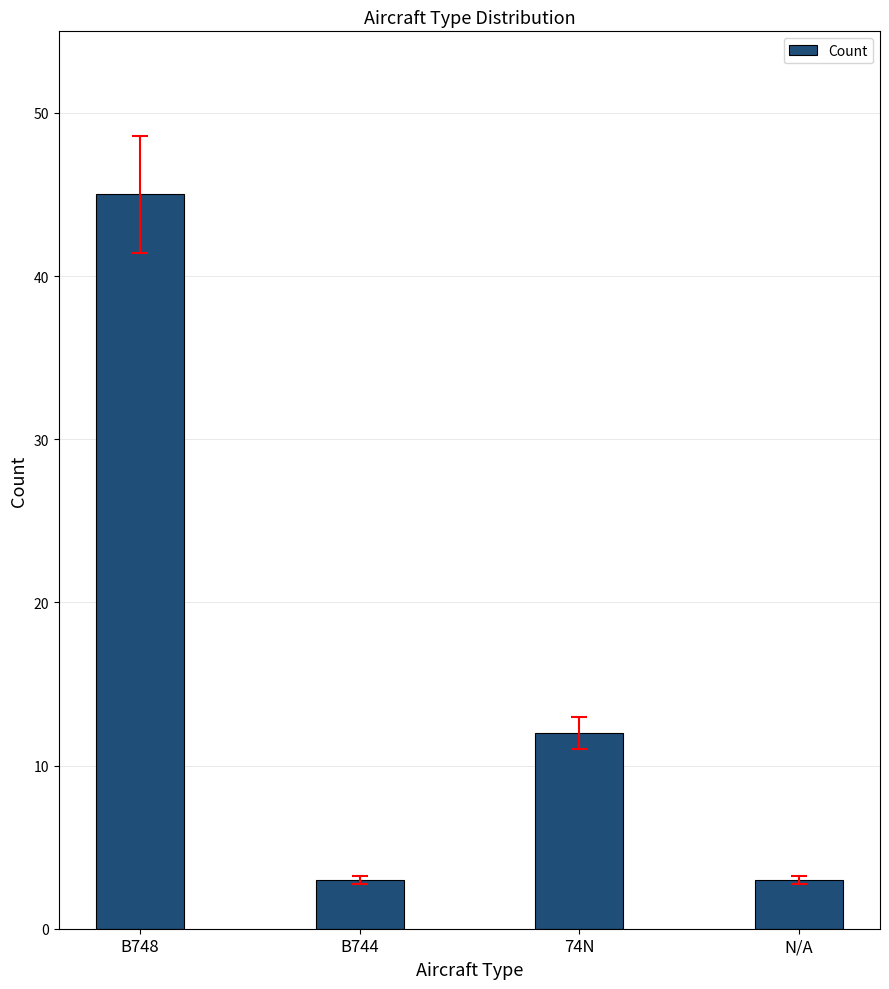

What is the approximate value at B744, to the nearest 5?

5